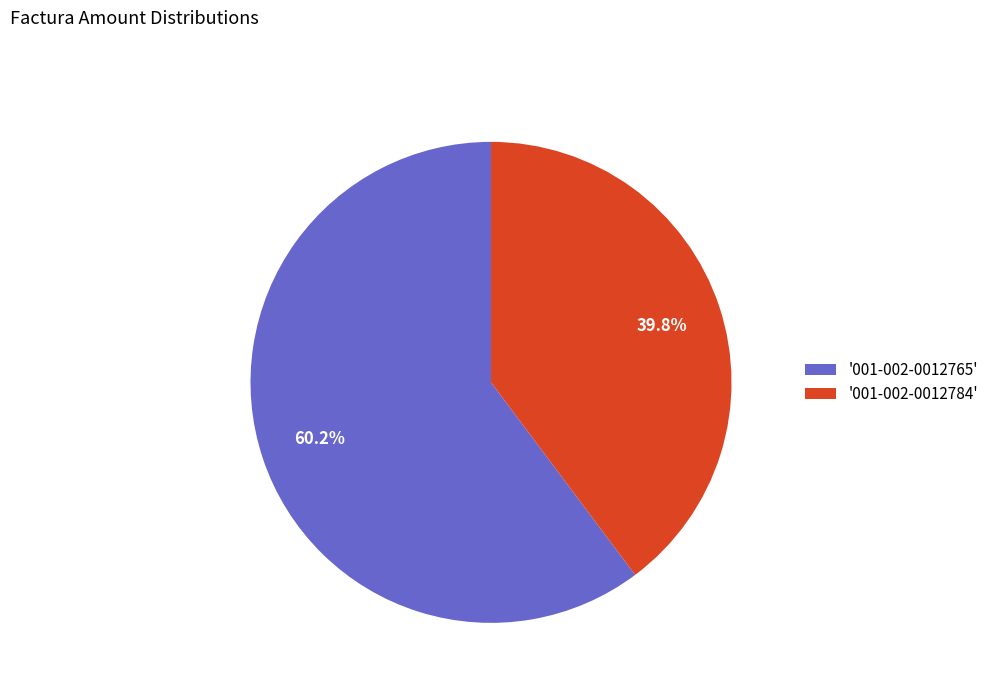

What percentage is NOT represented by '001-002-0012765'?

39.8%